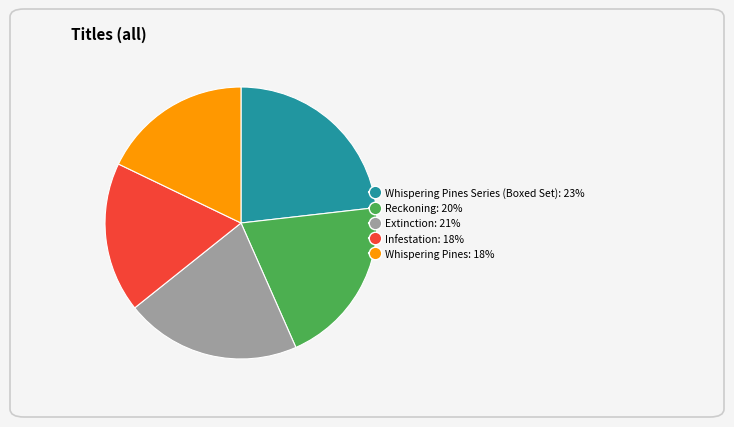

Is there a majority slice in this chart?

No